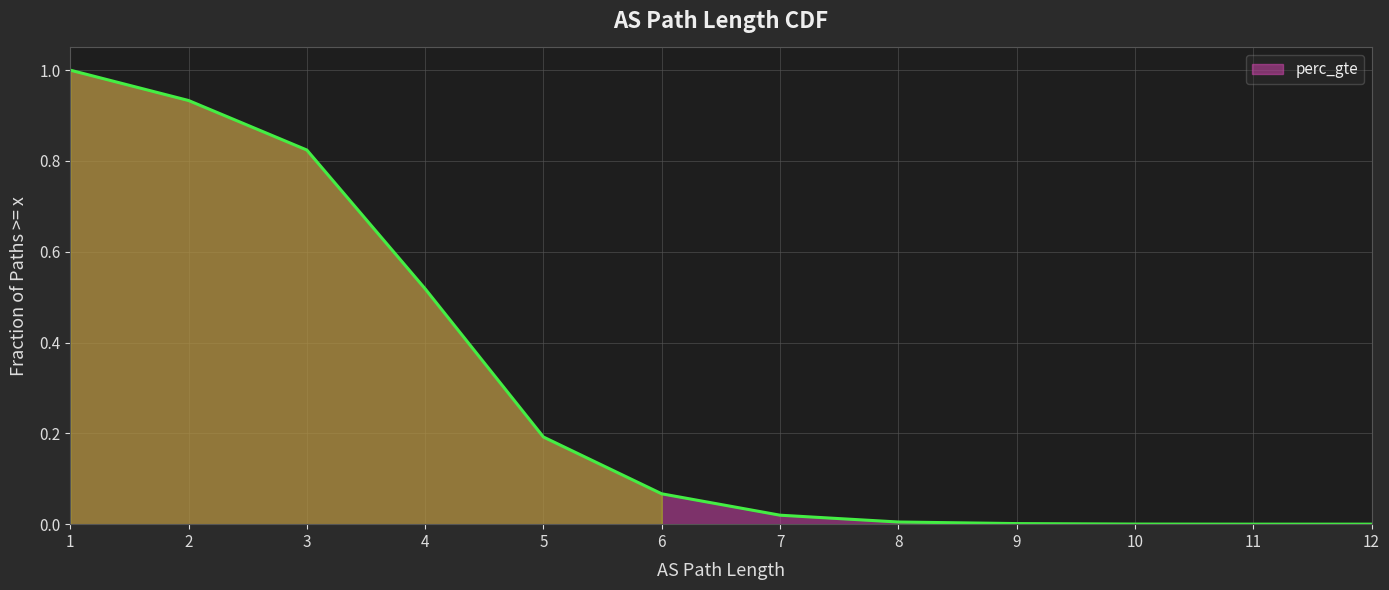

At which category does the chart reach its peak across all series?

1